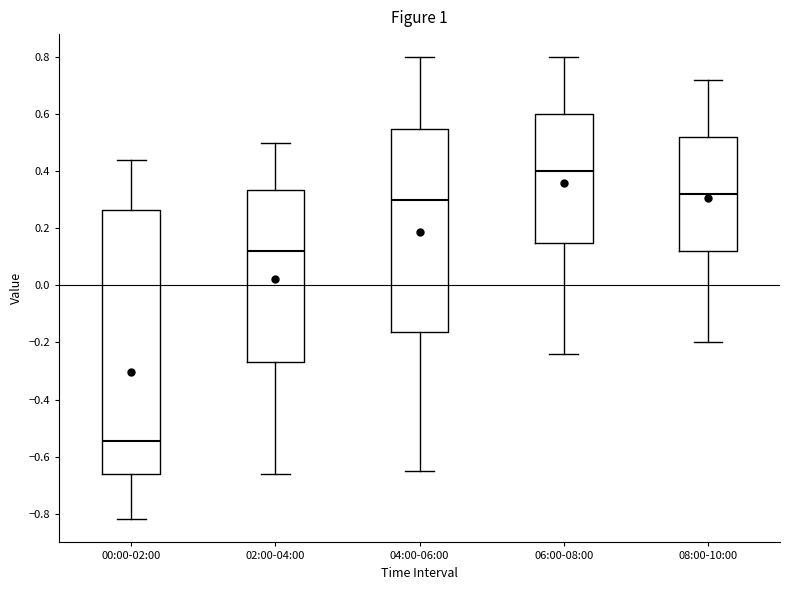

Where does the upper whisker of the box for 02:00-04:00 end on the y-axis? The values are not printed on the chart, so give them approximately, as read against the axis.

0.50